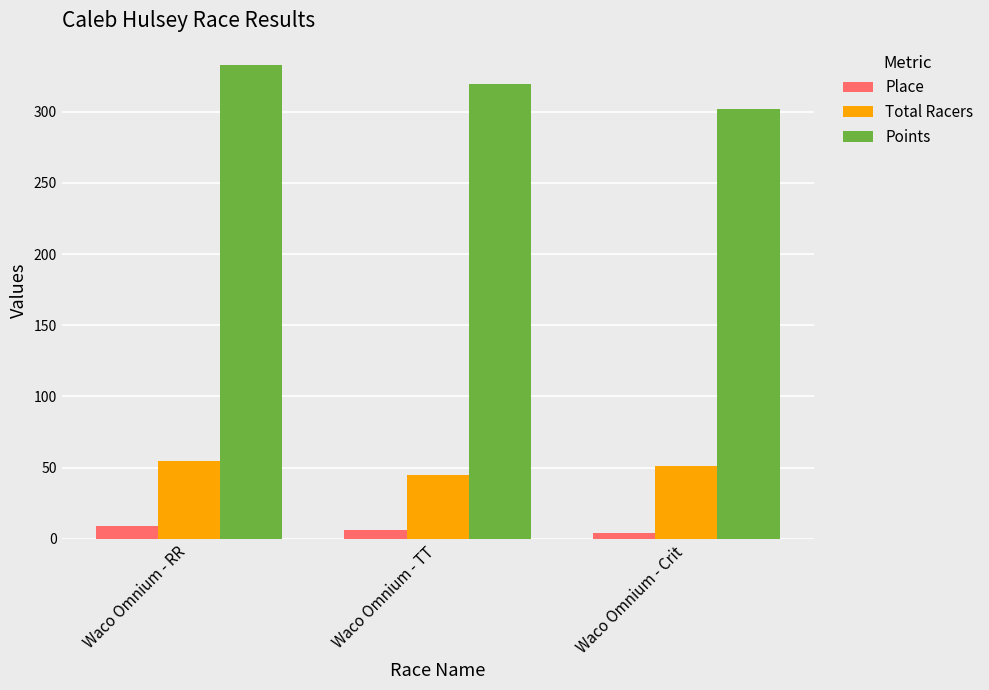

What is the difference between the second highest and minimum values in the Points series?

17.5